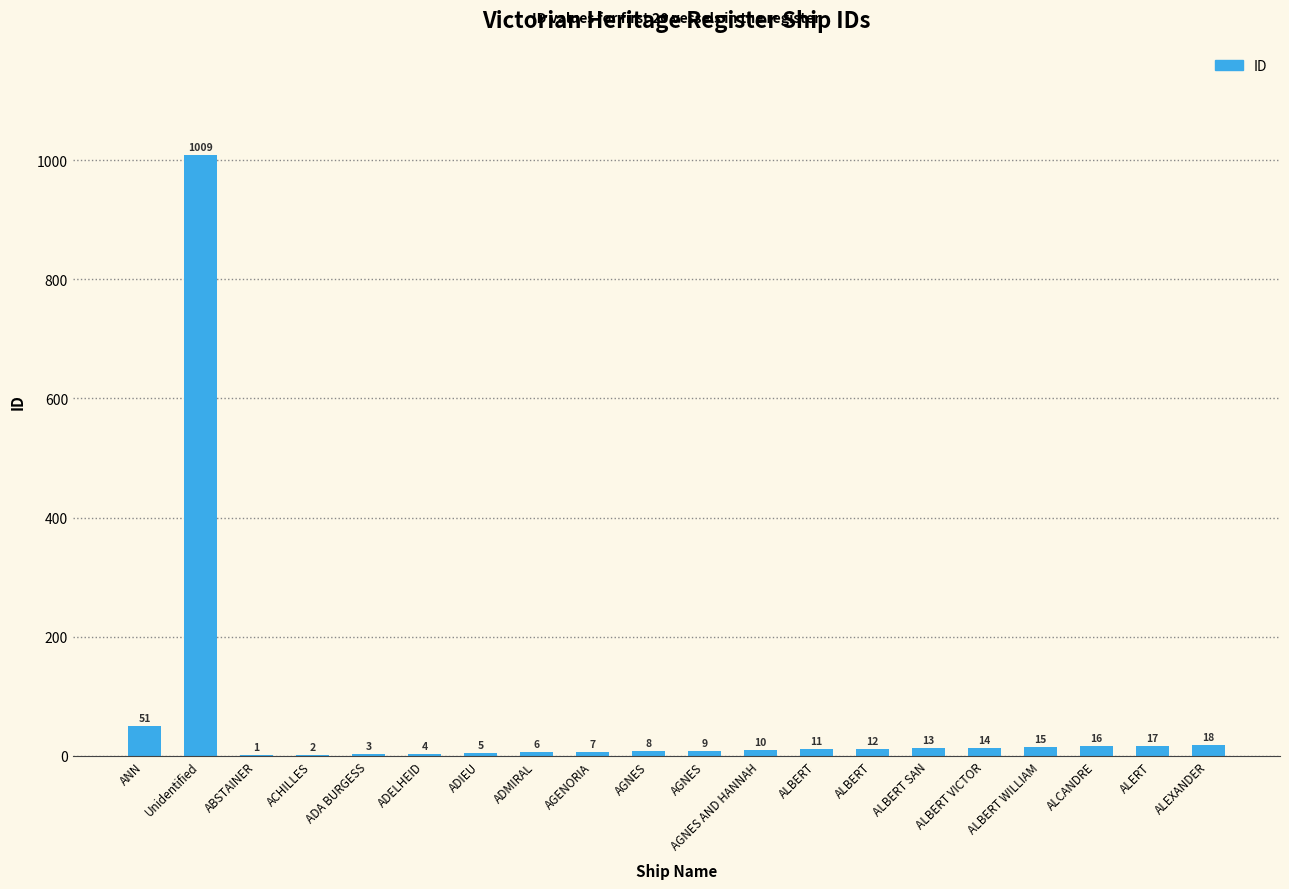

What is the change in value from ADA BURGESS to ALEXANDER?

+15